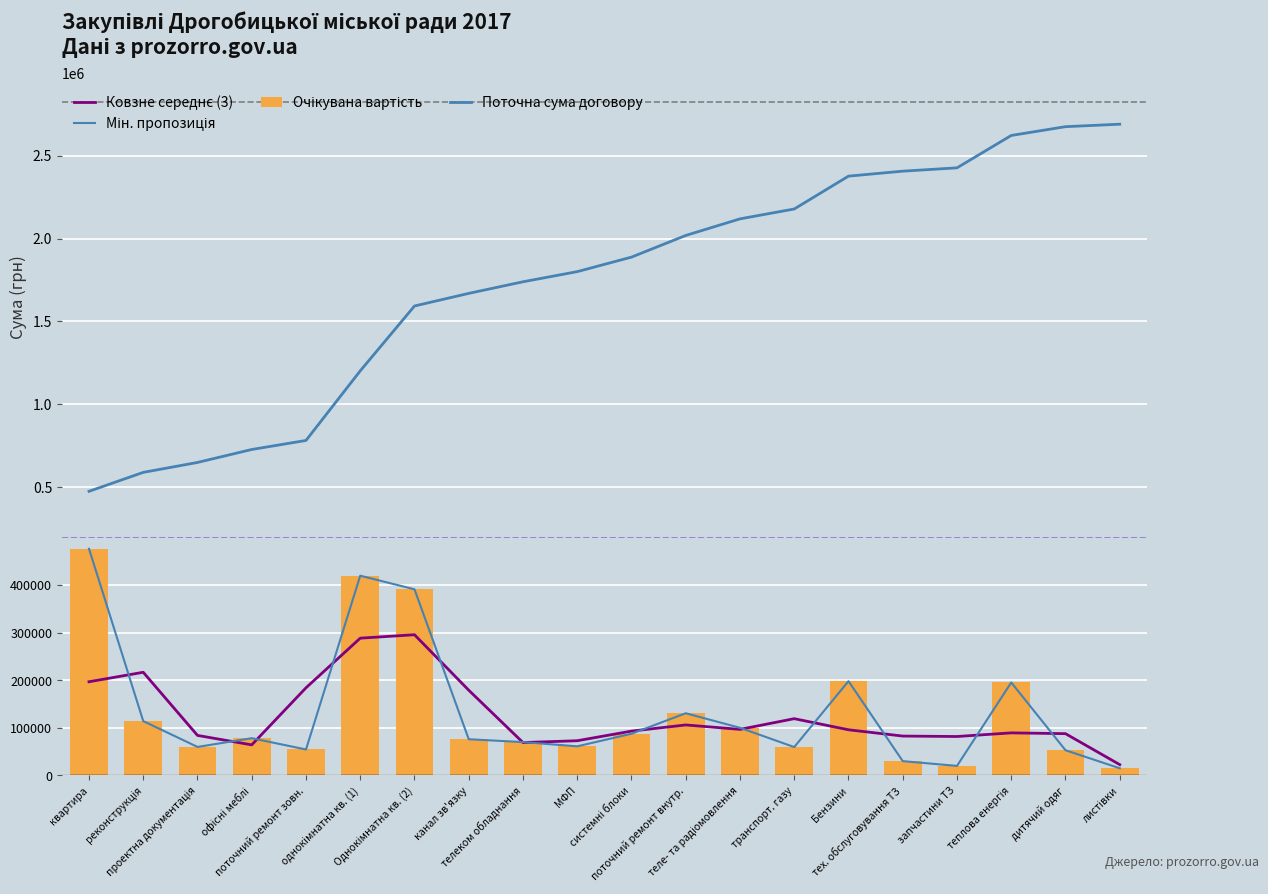

Reading left to right, extract all data points from this chart.

Поточна сума договору: квартира=476105.5	реконструкція=590192.5	проектна документація=650051.0	офісні меблі=728200.0	поточний ремонт зовн.=782700.0	однокімнатна кв. (1)=1202240.0	Однокімнатна кв. (2)=1593175.0	канал зв'язку=1669202.2	телеком обладнання=1739175.3	МФП=1800275.3	системні блоки=1887815.3	поточний ремонт внутр.=2018395.3	теле- та радіомовлення=2118395.3	транспорт. газу=2177952.7	Бензини=2375952.7	тех. обслуговування ТЗ=2405952.7	запчастини ТЗ=2425952.7	теплова енергія=2621149.6	дитячий одяг=2674079.6	листівки=2689079.6
Ковзне середнє (3): квартира=196730.8	реконструкція=216683.7	проектна документація=84031.5	офісні меблі=64169.2	поточний ремонт зовн.=184063.0	однокімнатна кв. (1)=288325.0	Однокімнатна кв. (2)=295500.7	канал зв'язку=178978.4	телеком обладнання=69033.4	МФП=72871.0	системні блоки=93073.3	поточний ремонт внутр.=106040.0	теле- та радіомовлення=96712.5	транспорт. газу=119185.8	Бензини=95852.5	тех. обслуговування ТЗ=82666.7	запчастини ТЗ=81732.3	теплова енергія=89375.6	дитячий одяг=87709.0	листівки=22643.3
Мін. пропозиція: квартира=476105.5	реконструкція=114087.0	проектна документація=59858.5	офісні меблі=78149.0	поточний ремонт зовн.=54500.0	однокімнатна кв. (1)=419540.0	Однокімнатна кв. (2)=390935.0	канал зв'язку=76027.2	телеком обладнання=69973.1	МФП=61100.0	системні блоки=87540.0	поточний ремонт внутр.=130580.0	теле- та радіомовлення=100000.0	транспорт. газу=59557.4	Бензини=198000.0	тех. обслуговування ТЗ=30000.0	запчастини ТЗ=20000.0	теплова енергія=195196.9	дитячий одяг=52930.0	листівки=15000.0
Очікувана вартість: квартира=476105.5	реконструкція=114087.0	проектна документація=59858.5	офісні меблі=78149.0	поточний ремонт зовн.=54500.0	однокімнатна кв. (1)=419540.0	Однокімнатна кв. (2)=390935.0	канал зв'язку=76027.2	телеком обладнання=69973.1	МФП=61100.0	системні блоки=87540.0	поточний ремонт внутр.=130580.0	теле- та радіомовлення=100000.0	транспорт. газу=59557.4	Бензини=198000.0	тех. обслуговування ТЗ=30000.0	запчастини ТЗ=20000.0	теплова енергія=195196.9	дитячий одяг=52930.0	листівки=15000.0